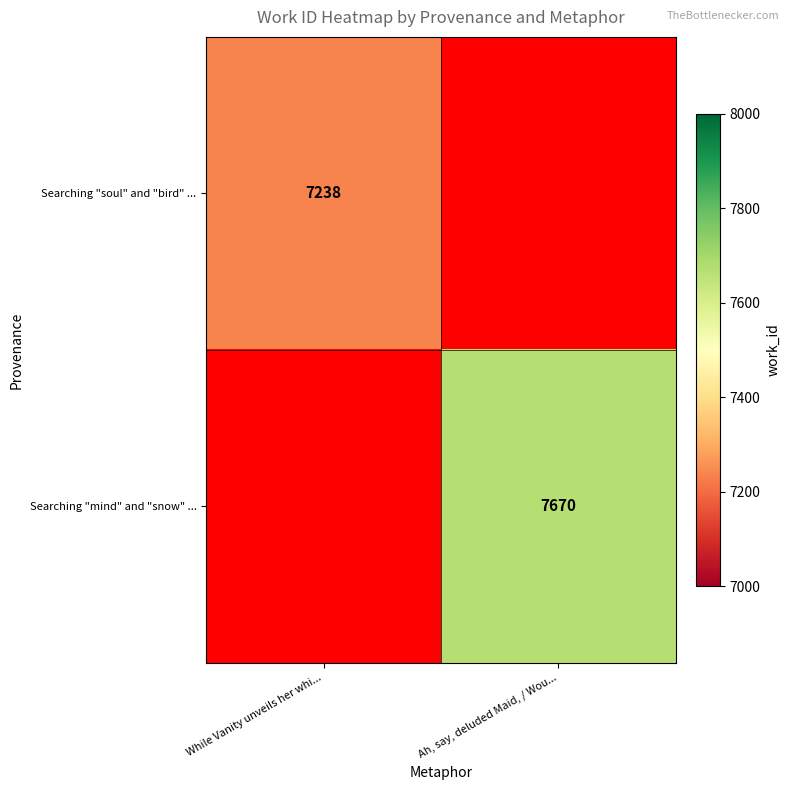

Is it true that Searching "soul" and "bird" ... equals 9454 at While Vanity unveils her whi...?

False